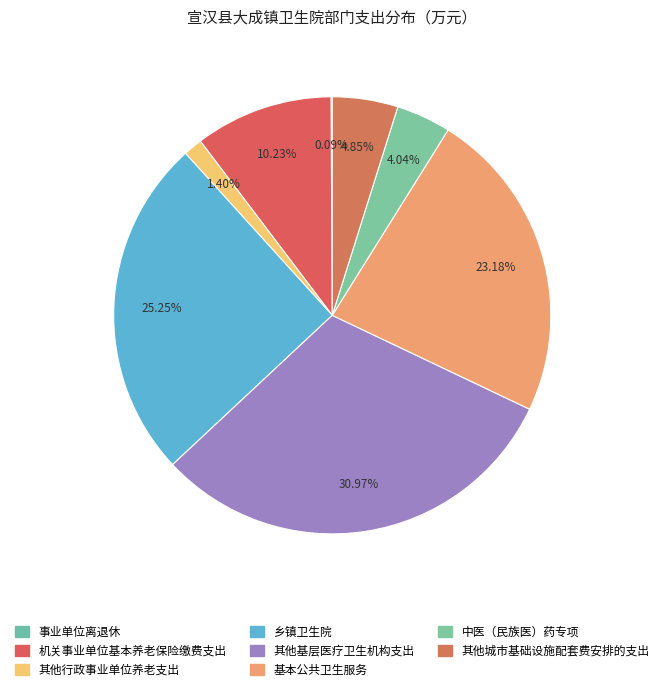

What percentage is the 机关事业单位基本养老保险缴费支出 slice, to the nearest percent?

10%